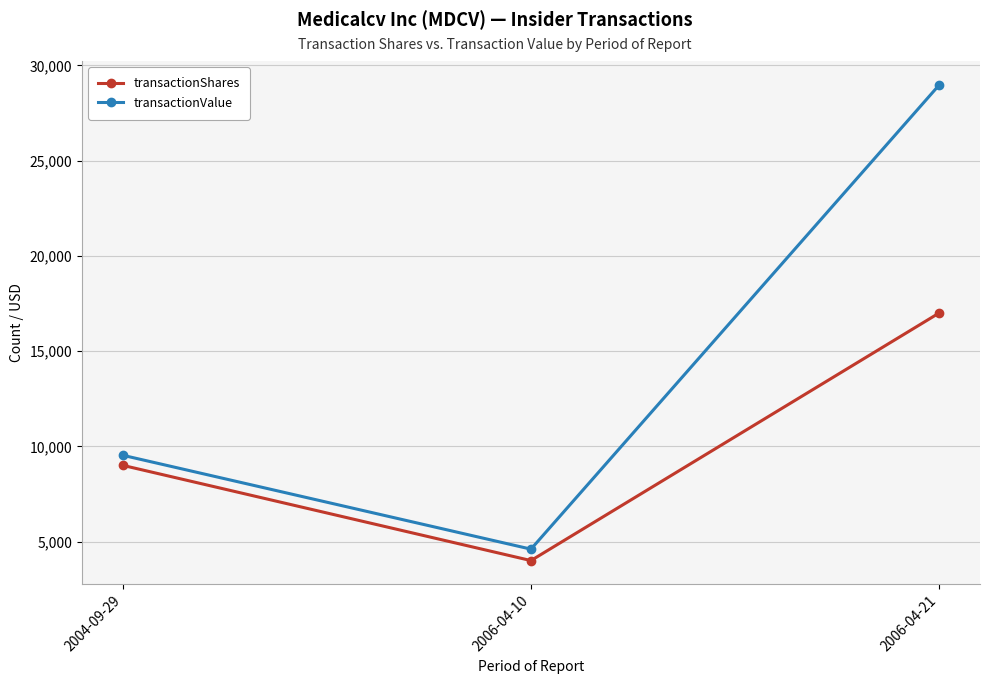

How many data points in transactionShares are less than 9000?

1